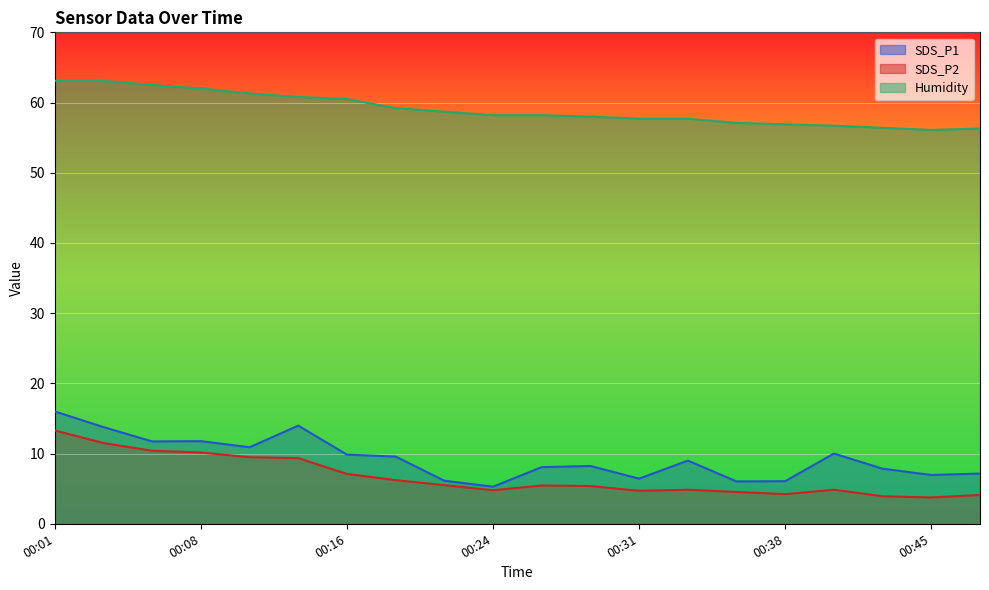

Does the chart display data point markers on the line(s)?

No